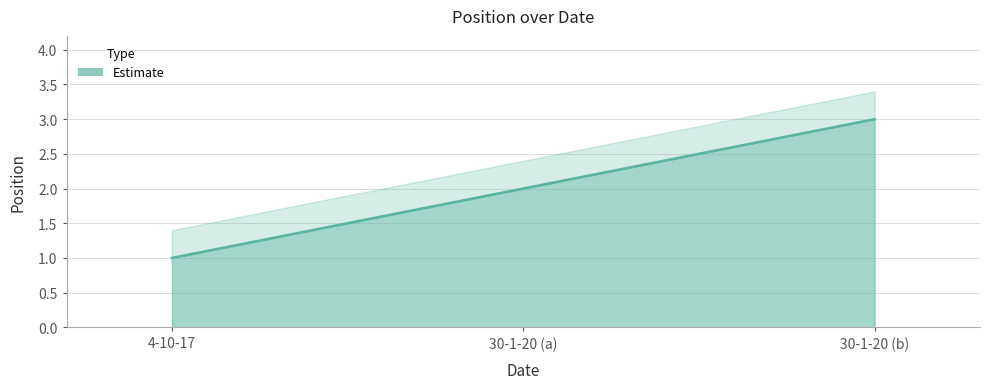

How many data points does each series have?

3